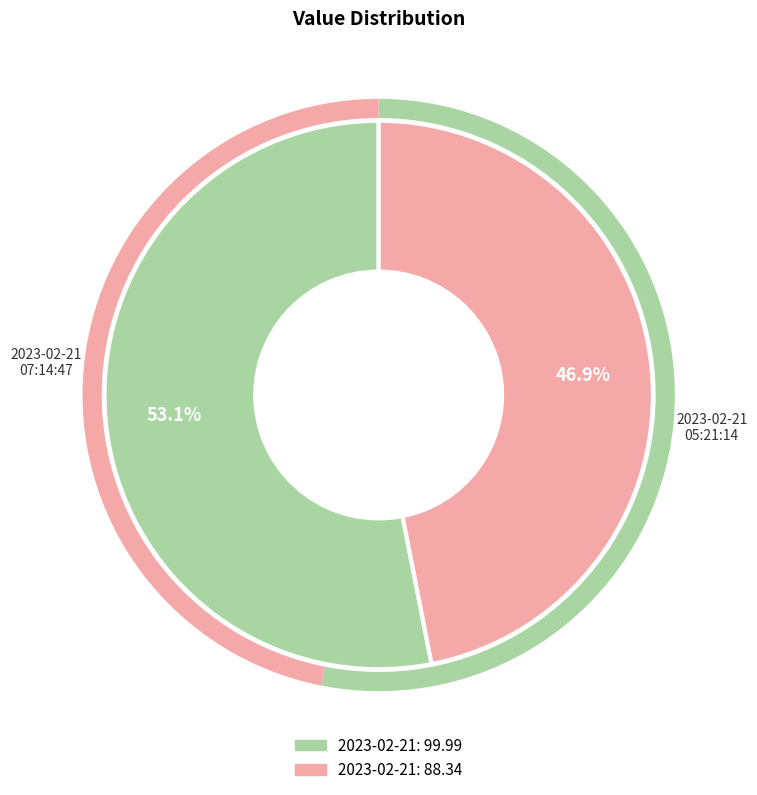

To the nearest percent, what portion does 2023-02-21T07:14:47.553Z represent?

47%